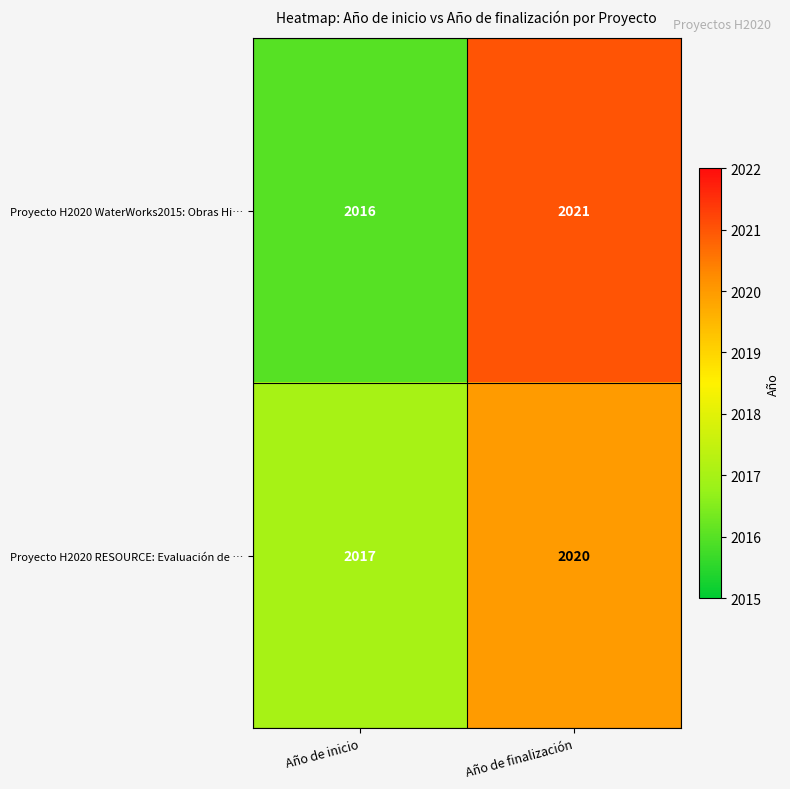

Read the Proyecto H2020 RESOURCE: Evaluación de … value at Año de inicio.

2017